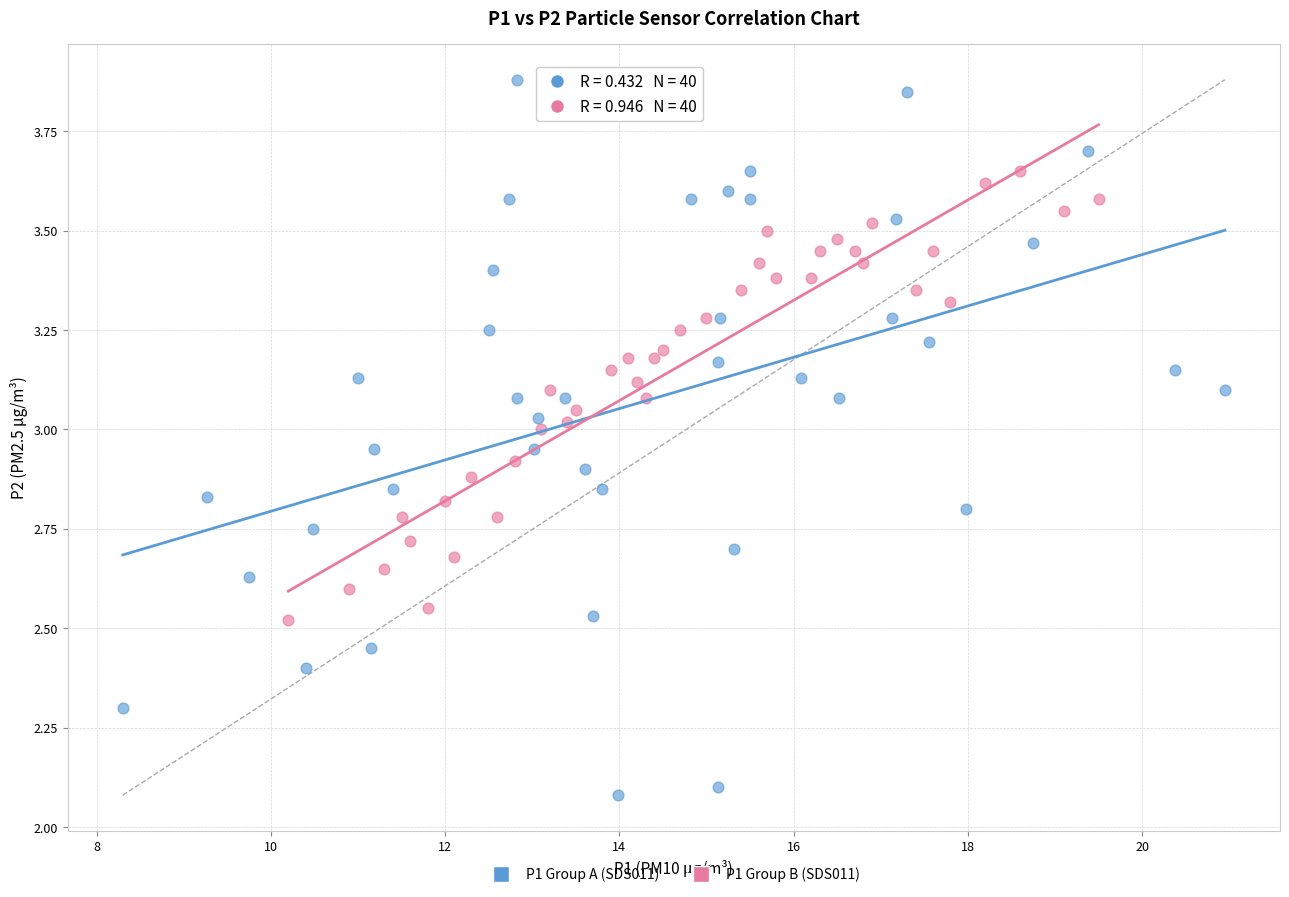

Which series contains the highest Y value?

P1 Group A (SDS011)